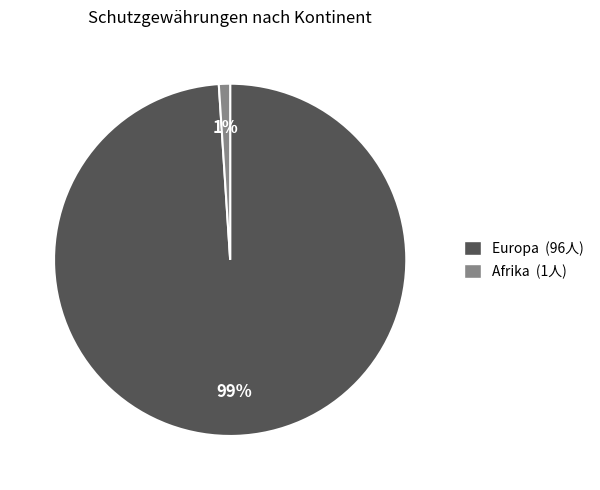

Do Europa (96人) and Afrika (1人) together represent more than half of the pie?

Yes